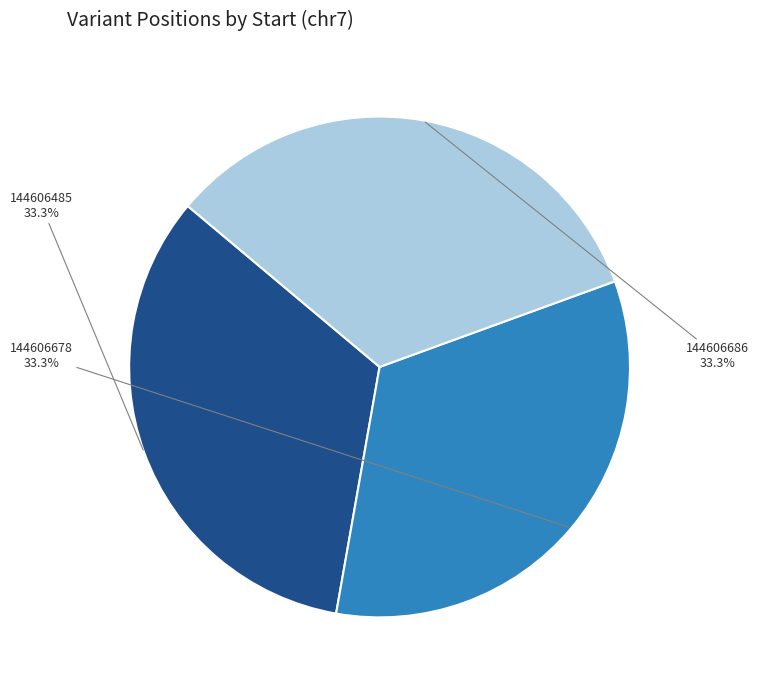

True or false: 144606485 accounts for 39% of the total.

False